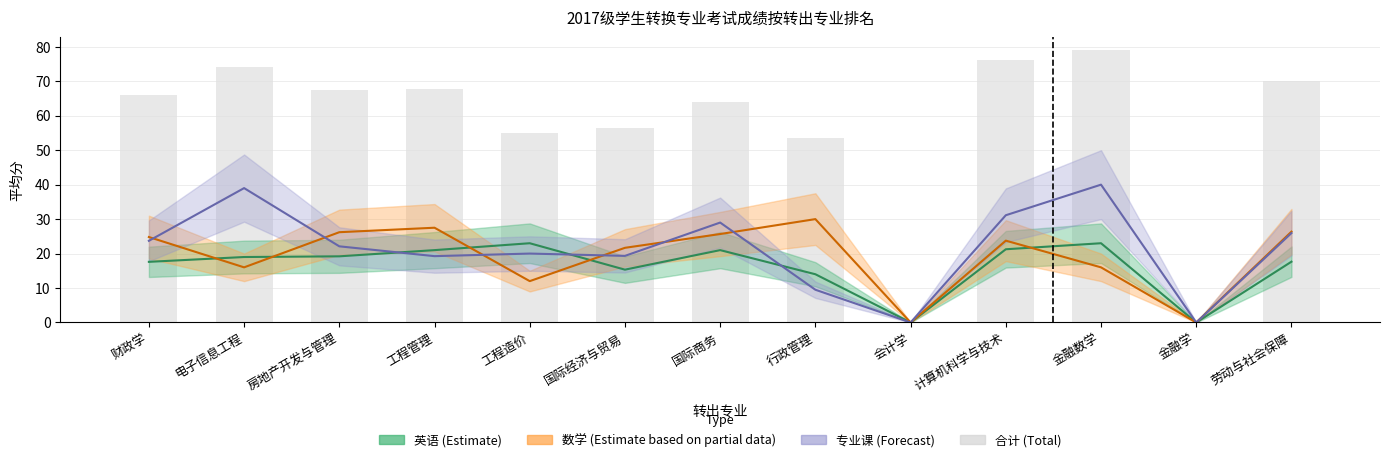

What is the sum of the values at 行政管理 and 电子信息工程?

127.5